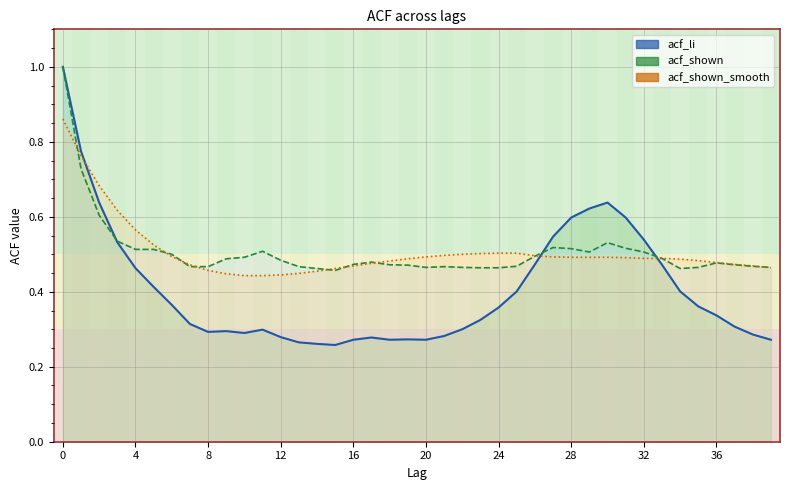

At how many categories does at least one series exceed 0?

40